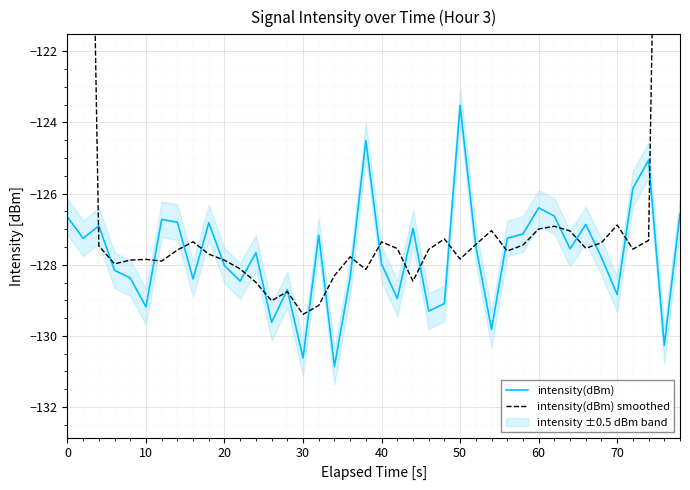

True or false: intensity(dBm) has a value of -179.3 at 70.

False